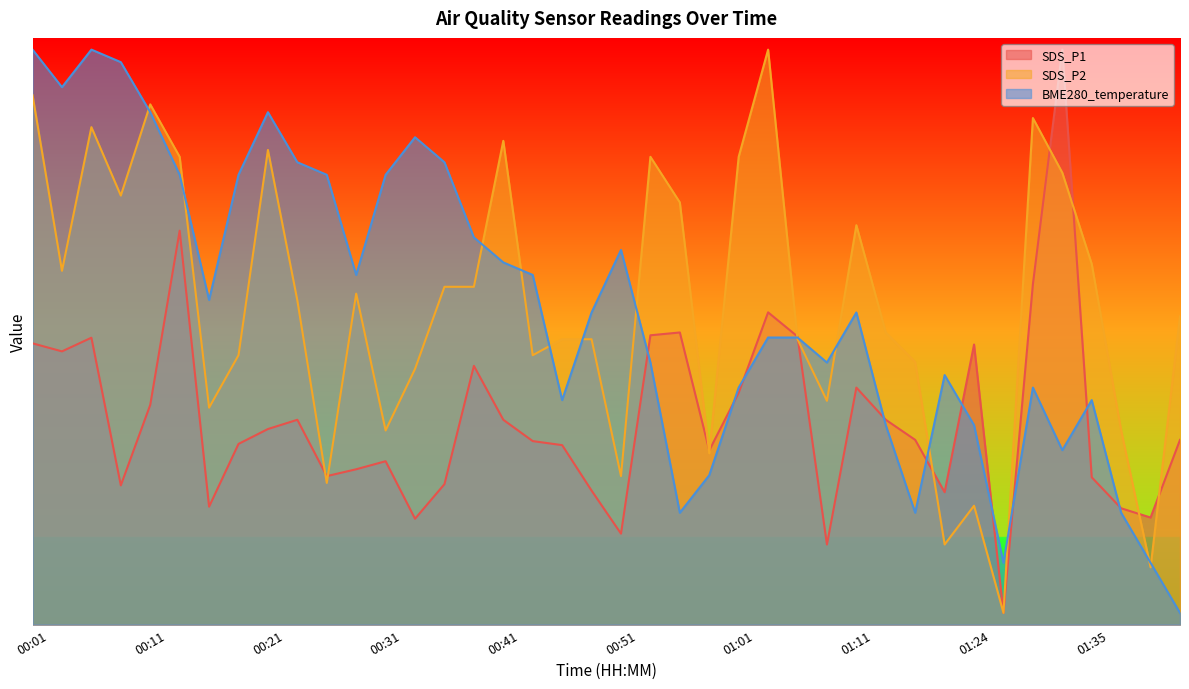

At which label does SDS_P1 reach its peak?

01:33